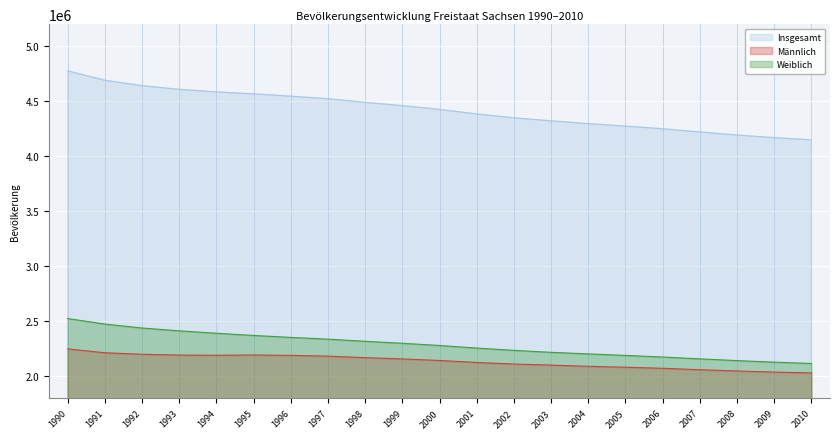

What is the sum of all Insgesamt values?

92914497